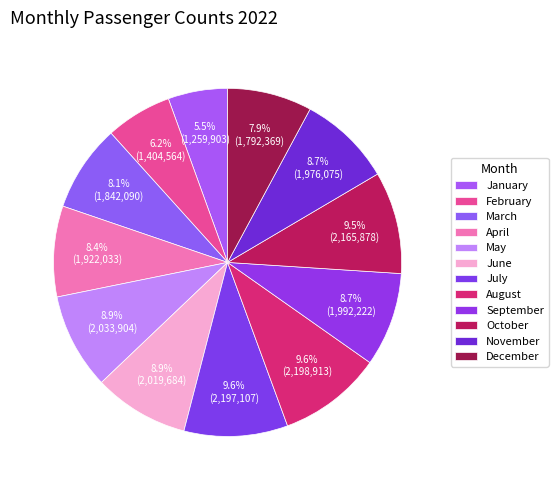

Does any single category account for the majority?

No